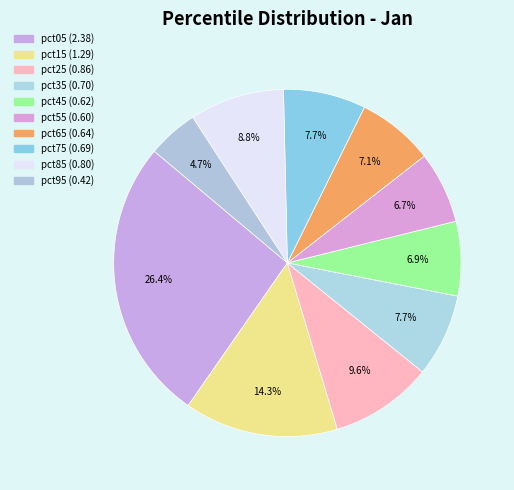

Between pct05 and pct45, which is larger?

pct05